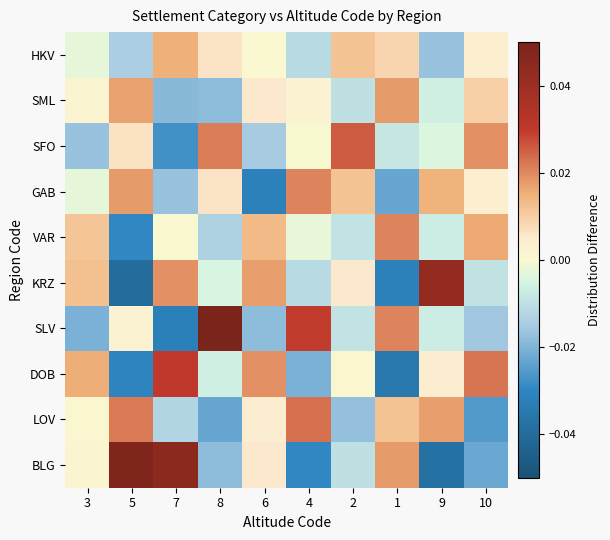

Between 7 and 1, which is larger?

7